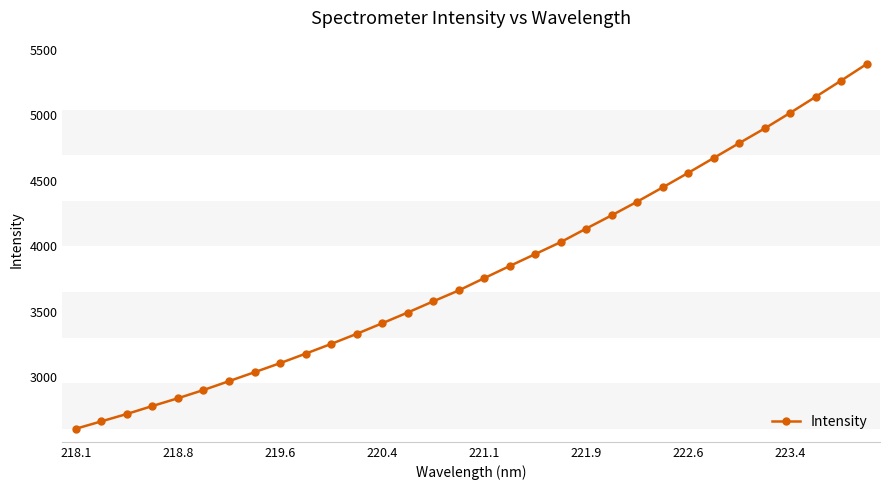

How many categories are shown in the chart?

32